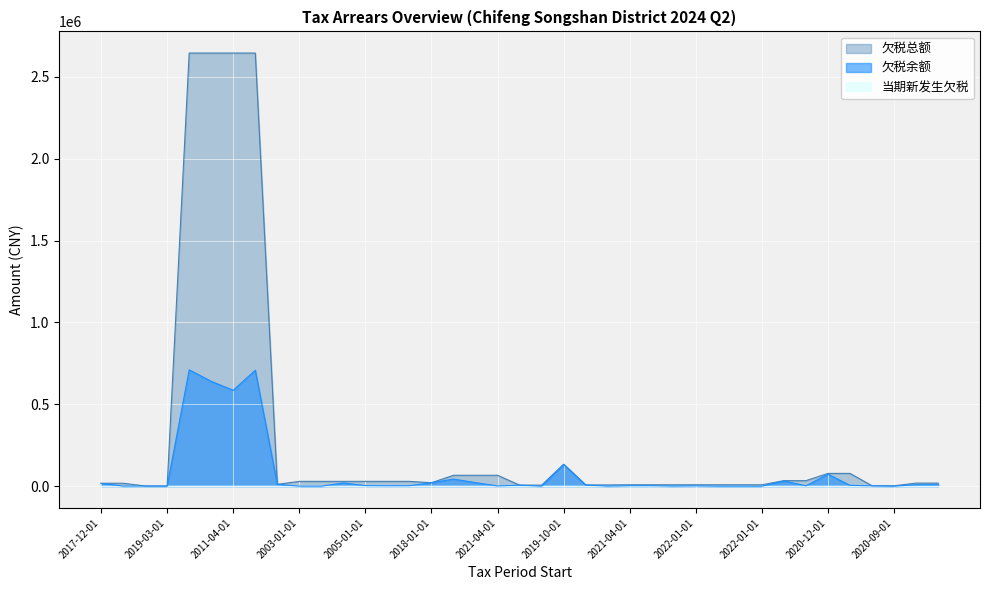

What is the minimum value shown in the chart?

0.0